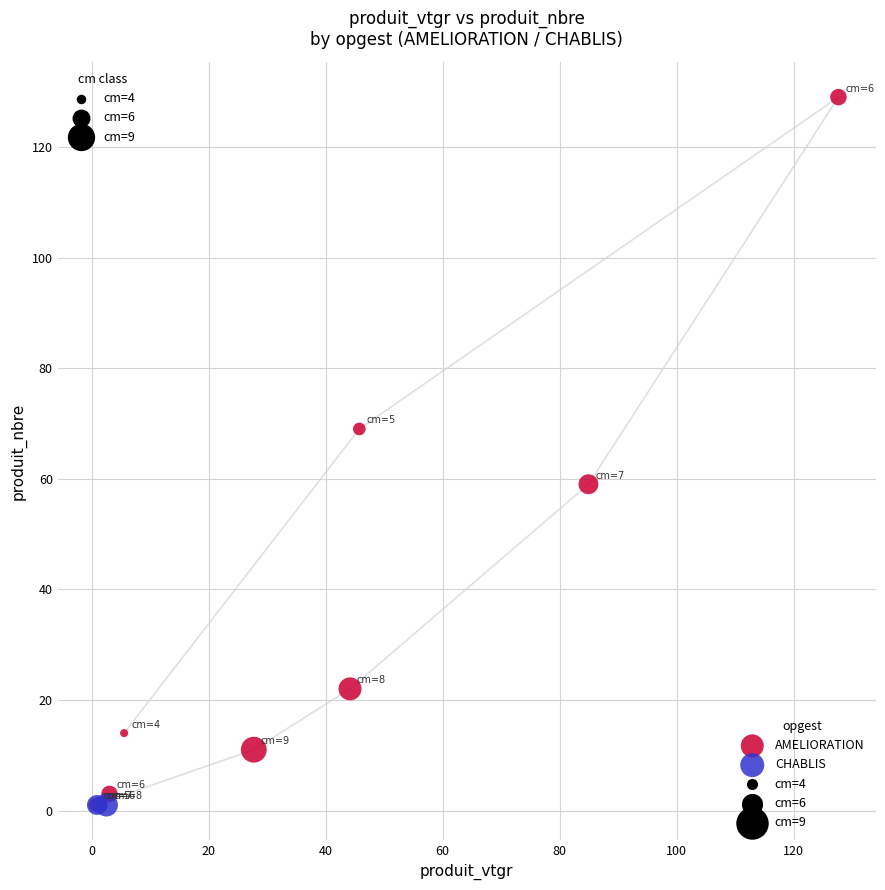

Which series contains the highest Y value?

AMELIORATION